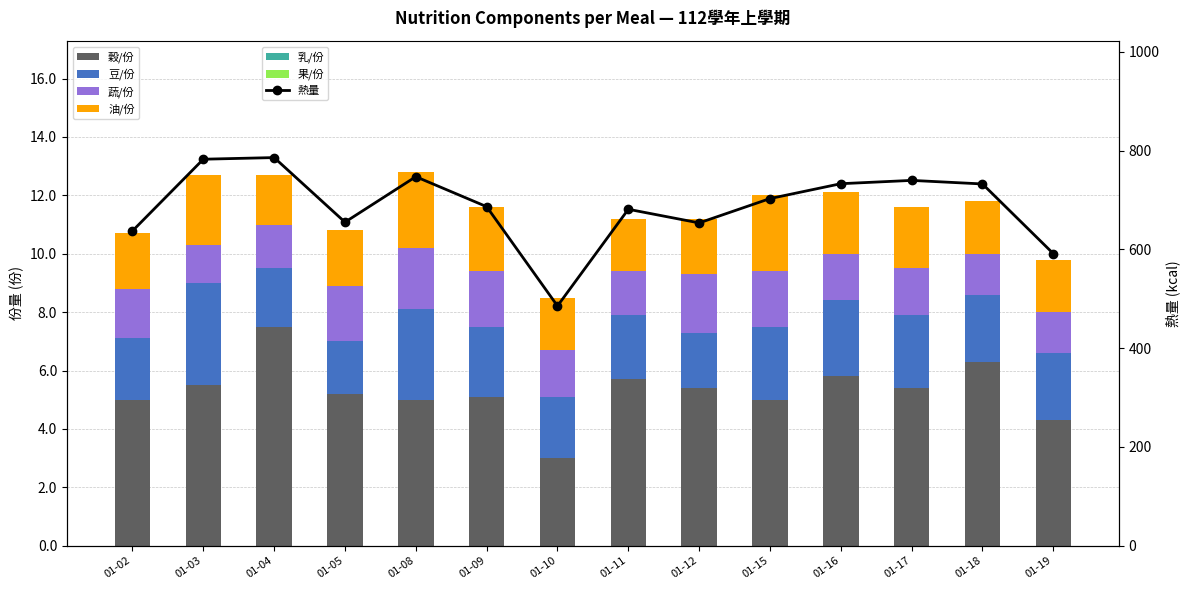

What is the value of the 蔬/份 bar at the 14th from the left?

1.4